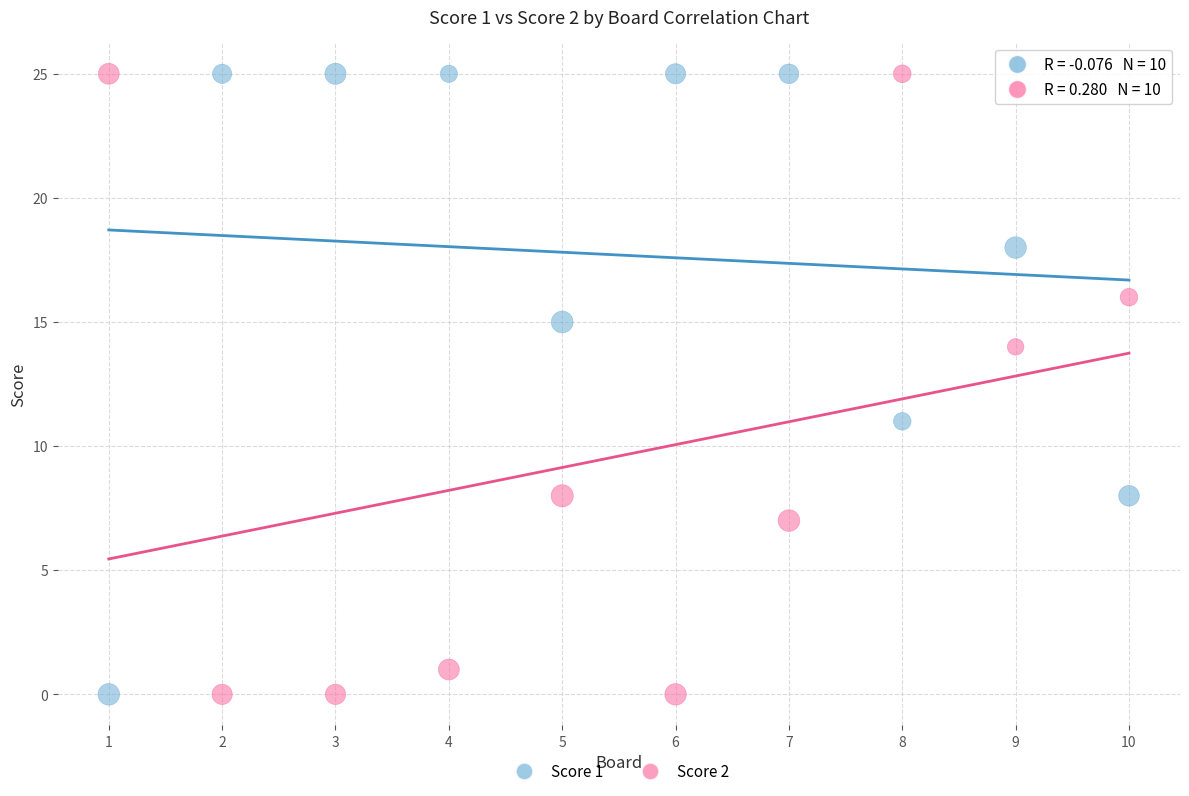

What is the X range (max minus min) for the scatter plot?

9